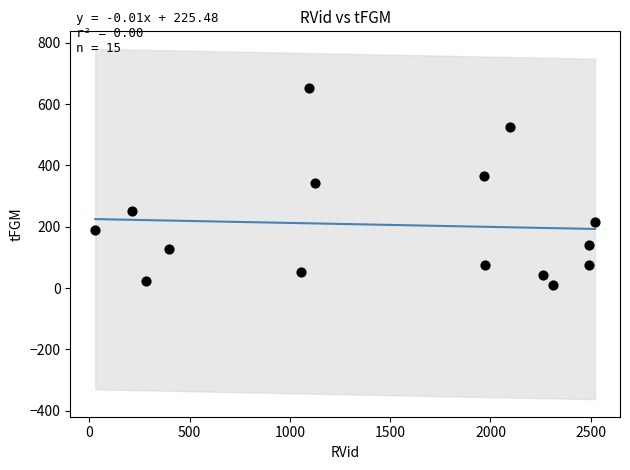

What is the range of Y values (max minus min)?

645